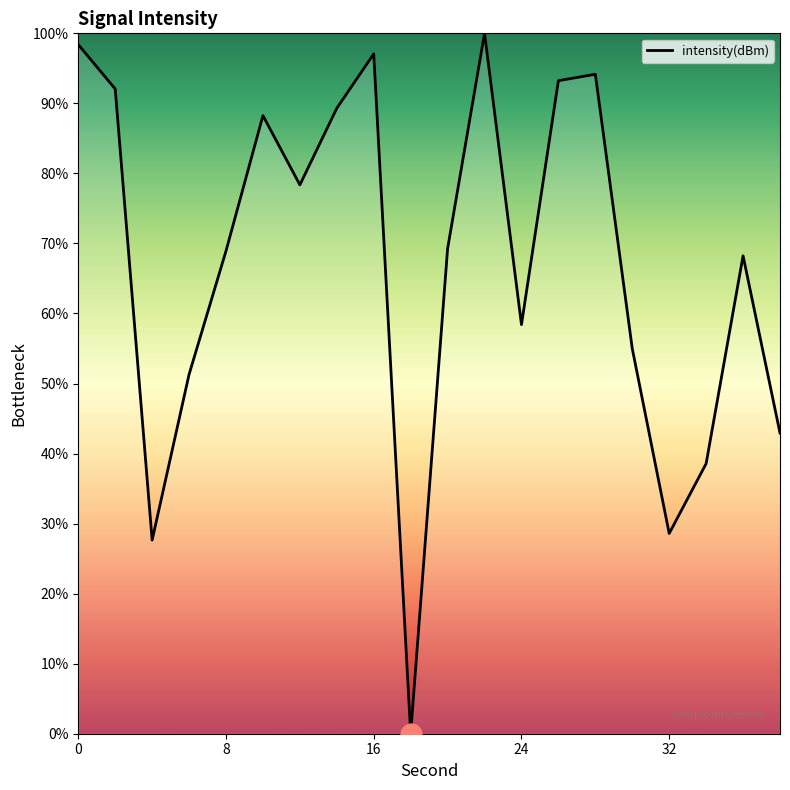

What is the greatest value displayed?

100.0